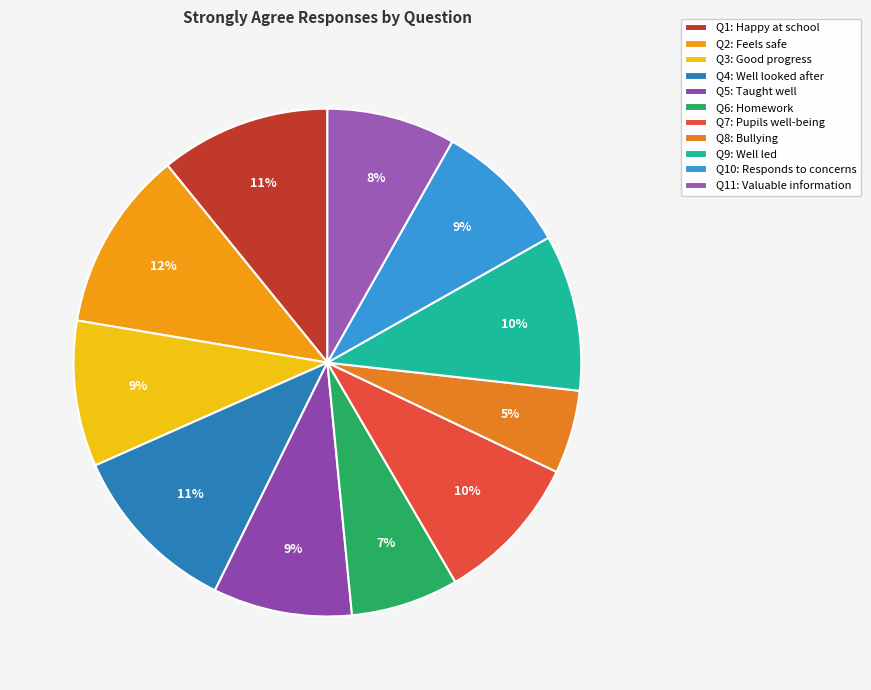

How many slices are in this pie chart?

11